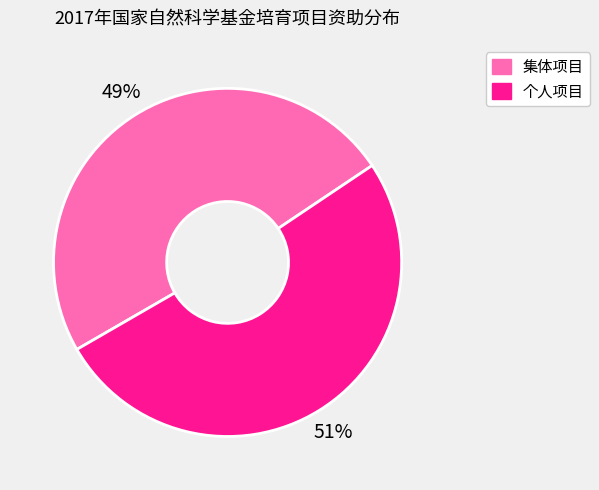

What is the ratio of the value at 集体项目 to the value at 个人项目?

1.0